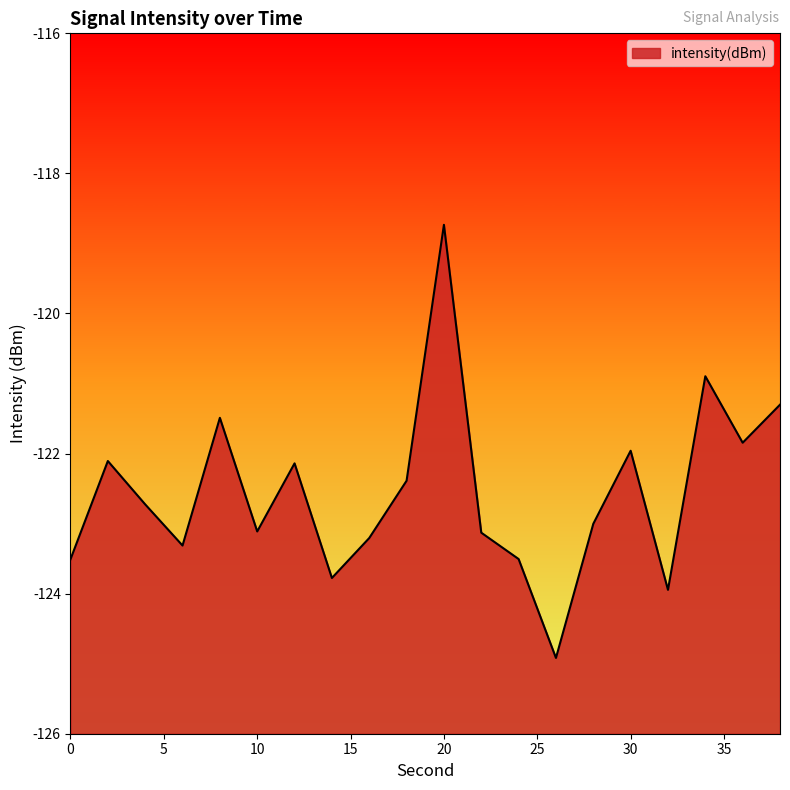

The chart shows a value of -120.9 at 34. True or false?

True